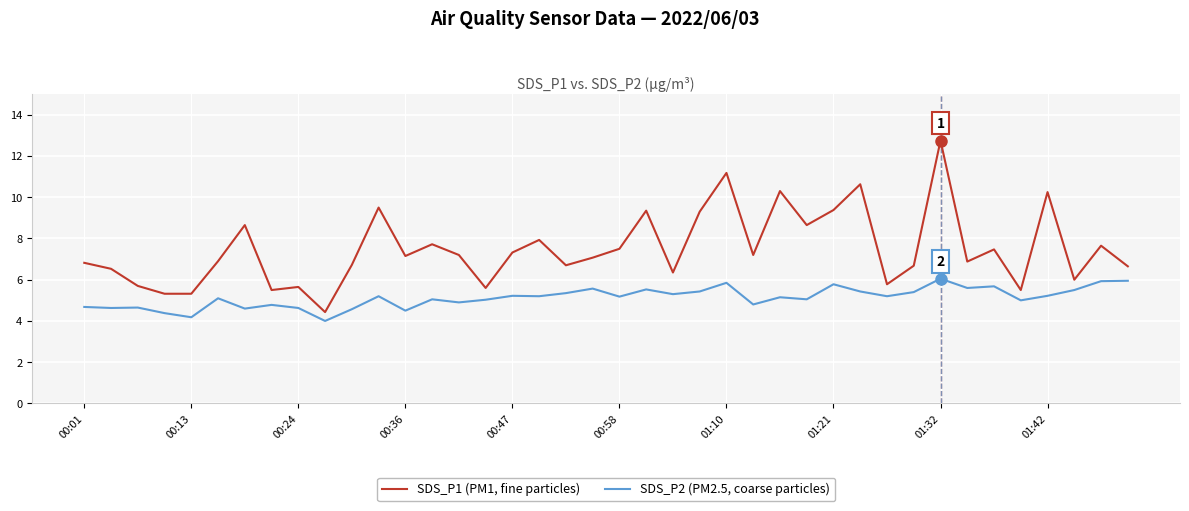

What is the smallest value displayed?

4.0